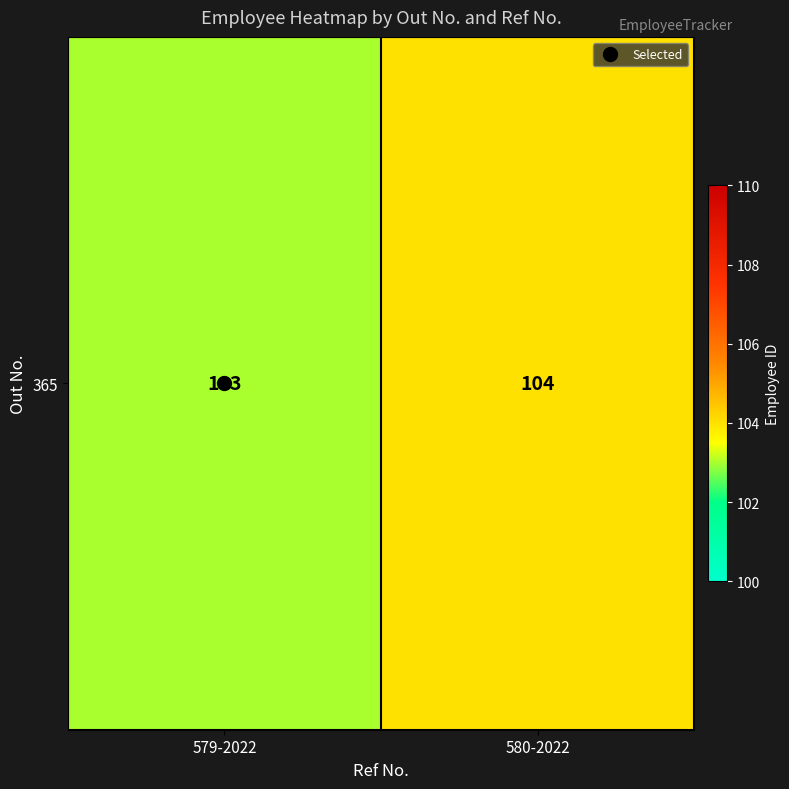

What is the maximum value shown in the chart?

104